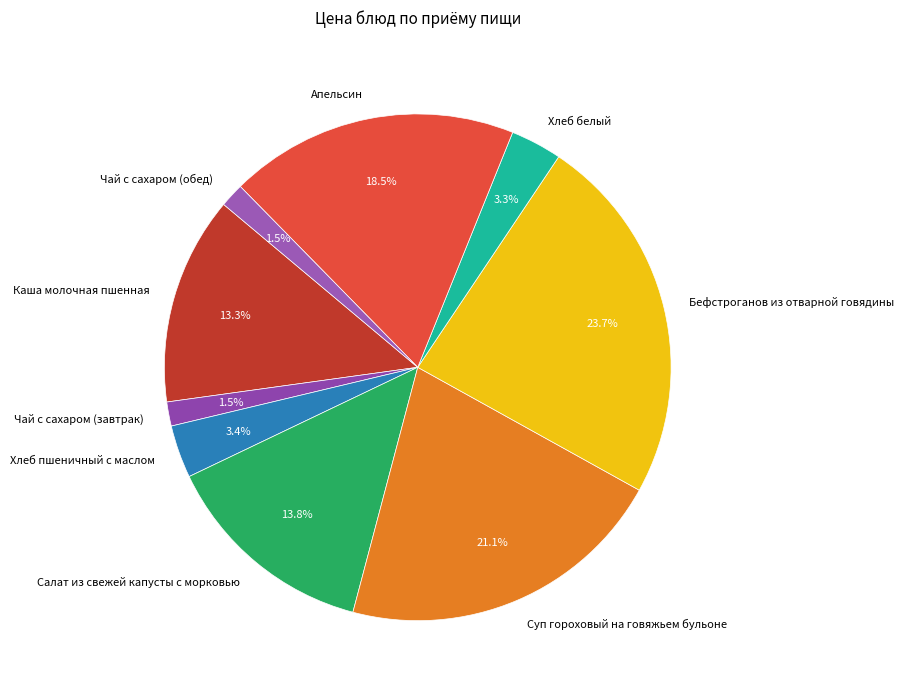

What portion of the pie excludes Бефстроганов из отварной говядины?

76.3%